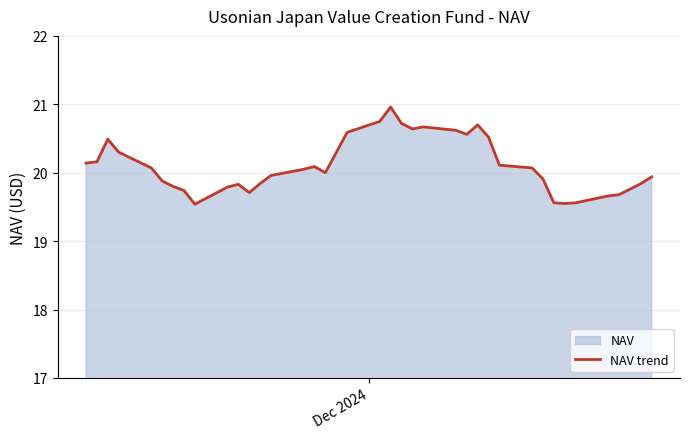

What is the difference between the maximum and minimum values?

1.4